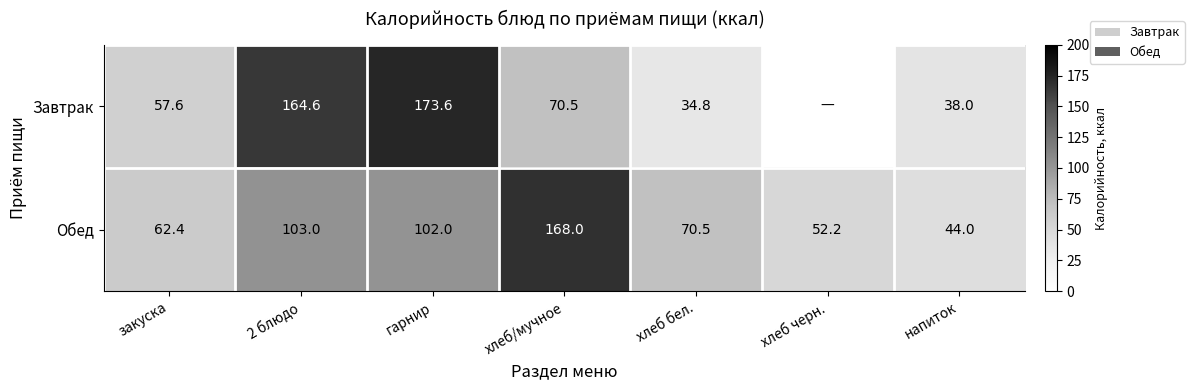

Where does the Обед series first go above 70?

2 блюдо